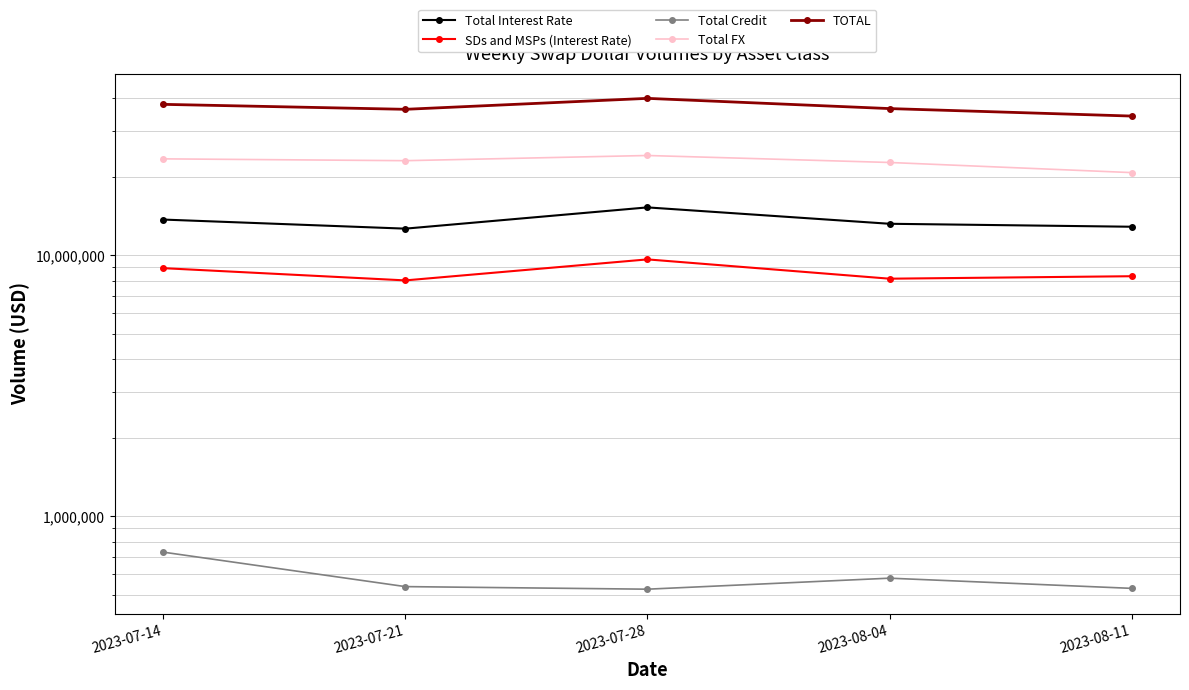

Reading left to right, transcribe all the data shown in this chart.

Total Interest Rate: 2023-07-14=13695494	2023-07-21=12641846	2023-07-28=15246599	2023-08-04=13196491	2023-08-11=12856623
SDs and MSPs (Interest Rate): 2023-07-14=8923677	2023-07-21=8011202	2023-07-28=9640865	2023-08-04=8132821	2023-08-11=8311581
Total Credit: 2023-07-14=730149	2023-07-21=538850	2023-07-28=526743	2023-08-04=580401	2023-08-11=530609
Total FX: 2023-07-14=23387752	2023-07-21=23013360	2023-07-28=24090028	2023-08-04=22652894	2023-08-11=20717897
TOTAL: 2023-07-14=37813395	2023-07-21=36194056	2023-07-28=39863370	2023-08-04=36429786	2023-08-11=34105129